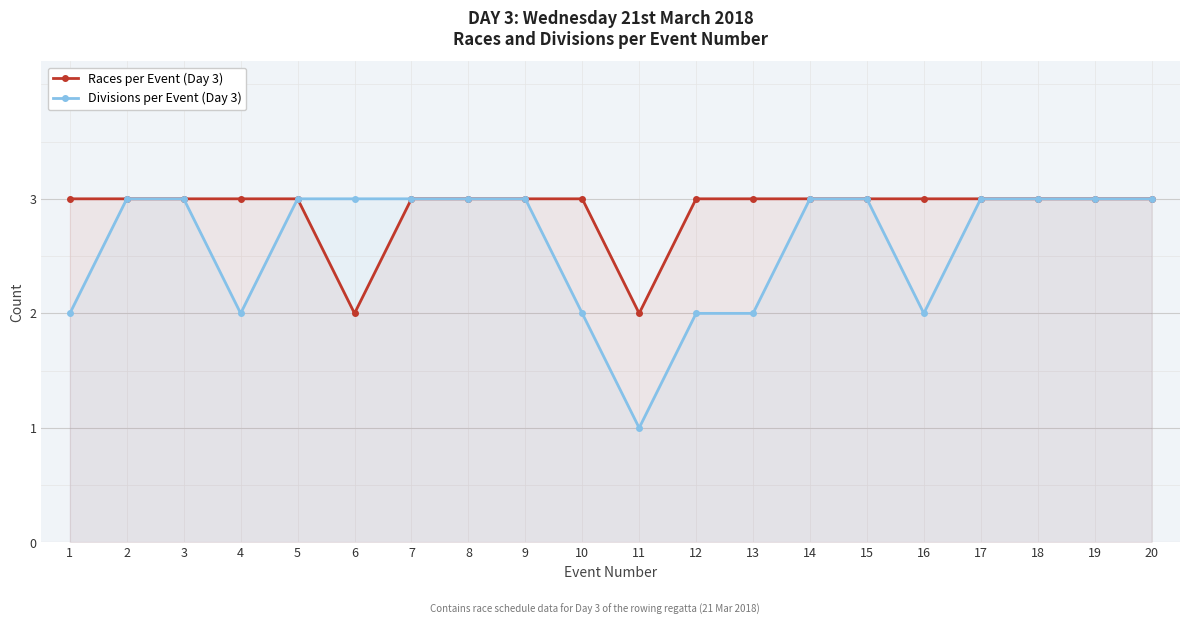

True or false: Divisions per Event (Day 3) and Races per Event (Day 3) intersect in this chart.

False